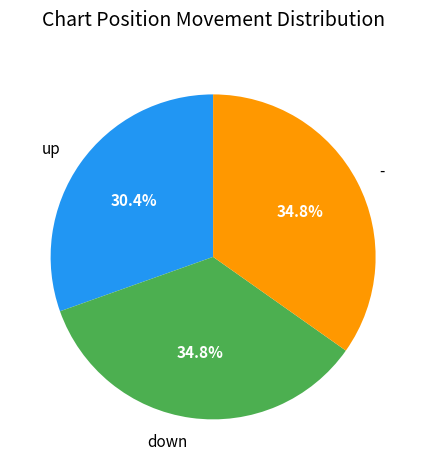

What is the ratio of the value at down to the value at up?

1.1